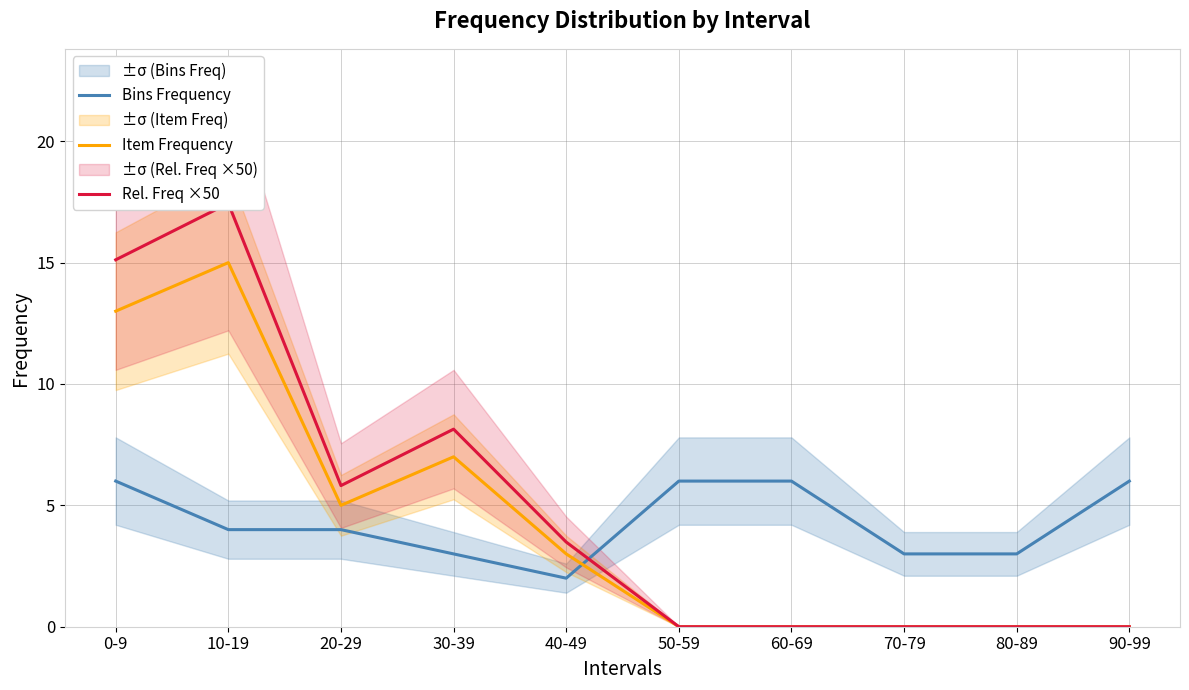

How many lines are shown in the chart?

3